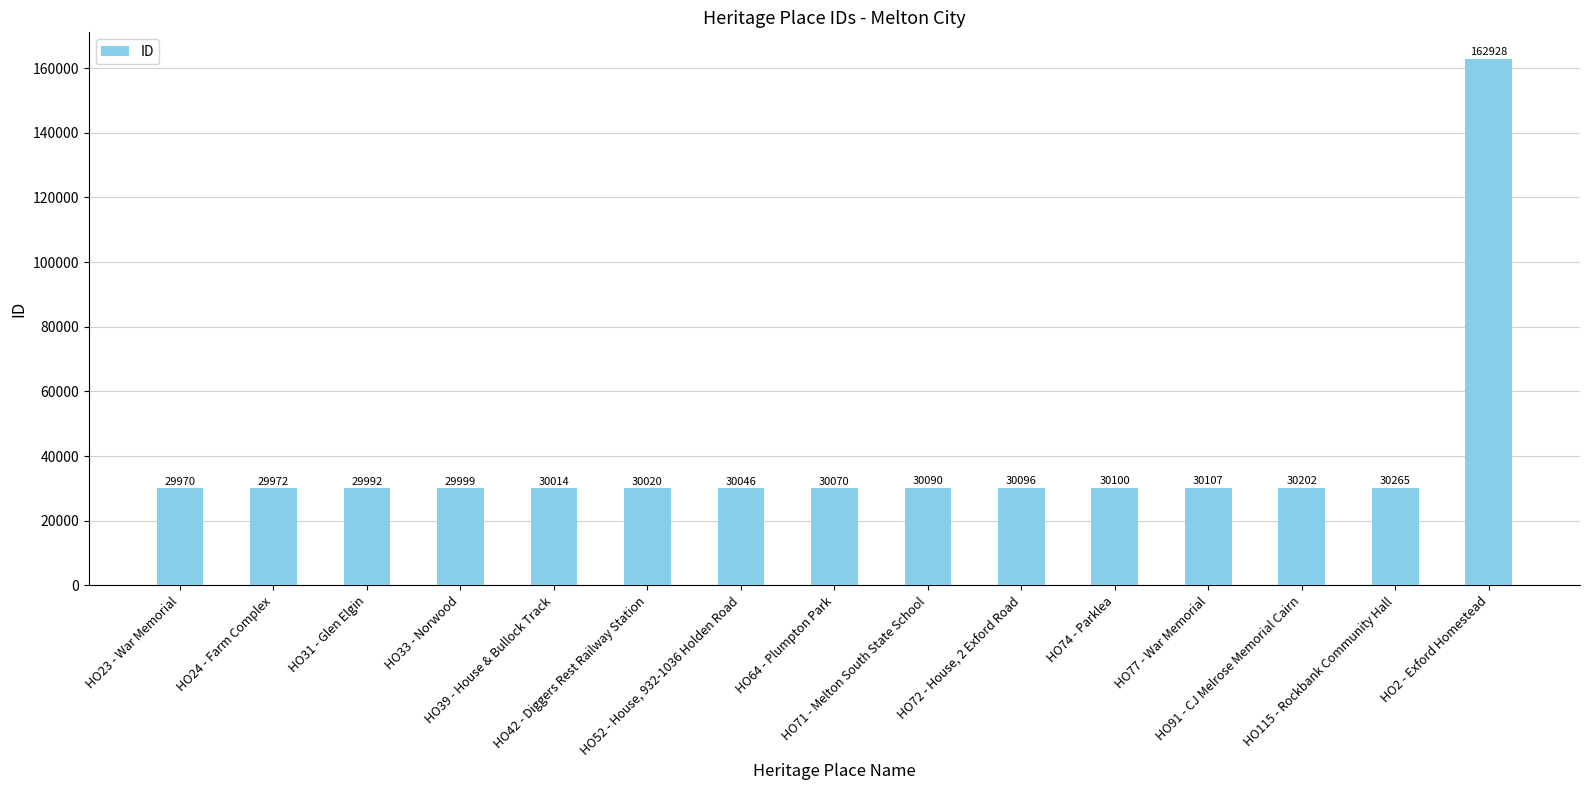

Which has a higher value, HO2 - Exford Homestead or HO77 - War Memorial?

HO2 - Exford Homestead